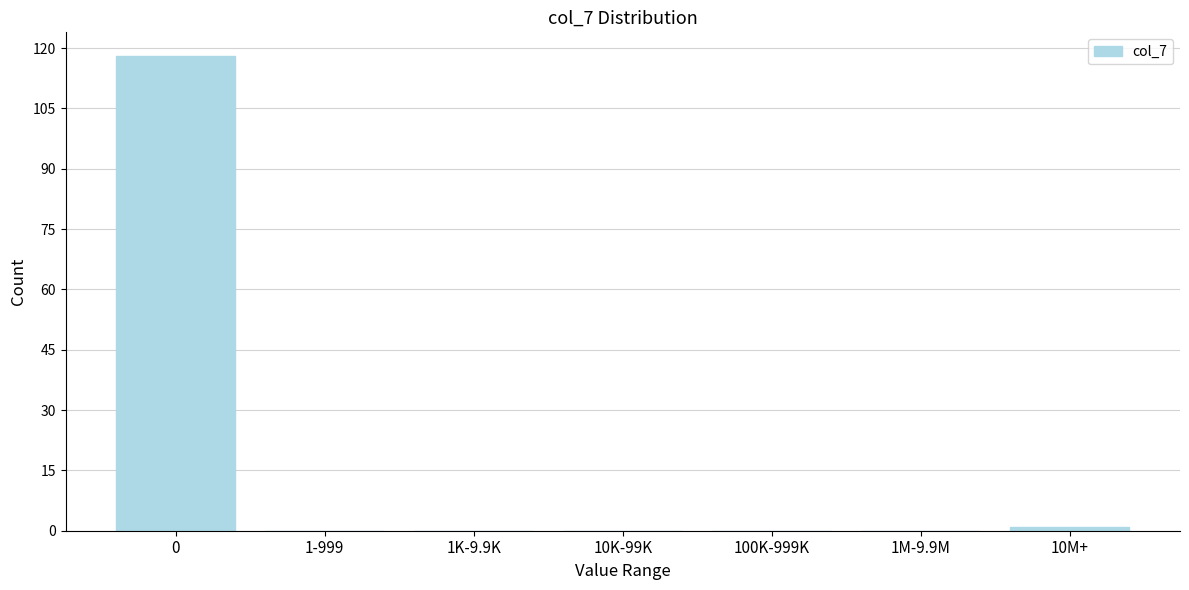

Reading left to right, transcribe all the data shown in this chart.

0=118	1-999=0	1K-9.9K=0	10K-99K=0	100K-999K=0	1M-9.9M=0	10M+=1